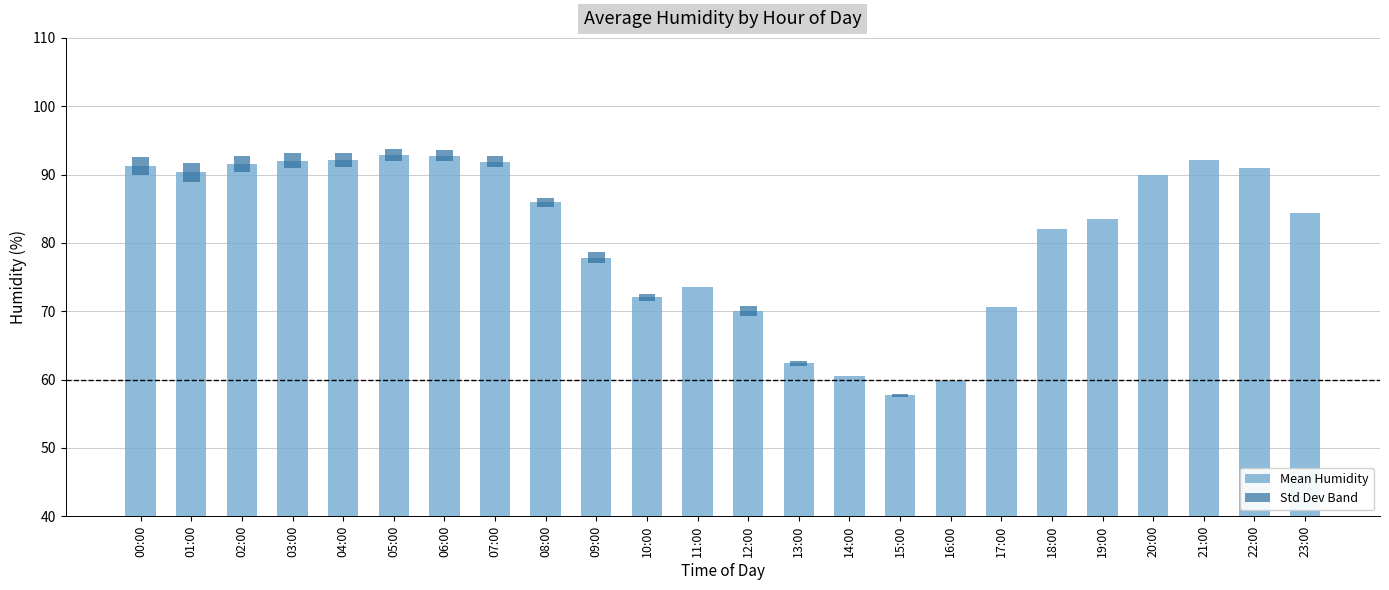

Reading left to right, list all the values displayed in this chart.

Mean Humidity: 00:00=91.2	01:00=90.3	02:00=91.6	03:00=92.0	04:00=92.1	05:00=92.9	06:00=92.8	07:00=91.9	08:00=86.0	09:00=77.8	10:00=72.1	11:00=73.5	12:00=70.1	13:00=62.4	14:00=60.5	15:00=57.7	16:00=59.8	17:00=70.7	18:00=82.0	19:00=83.5	20:00=89.9	21:00=92.1	22:00=90.9	23:00=84.4
Std Dev Band: 00:00=2.6	01:00=2.8	02:00=2.5	03:00=2.3	04:00=2.1	05:00=1.8	06:00=1.7	07:00=1.6	08:00=1.3	09:00=1.6	10:00=1.1	11:00=0.1	12:00=1.4	13:00=0.8	14:00=0.1	15:00=0.4	16:00=0.0	17:00=0.0	18:00=0.0	19:00=0.0	20:00=0.0	21:00=0.0	22:00=0.0	23:00=0.0